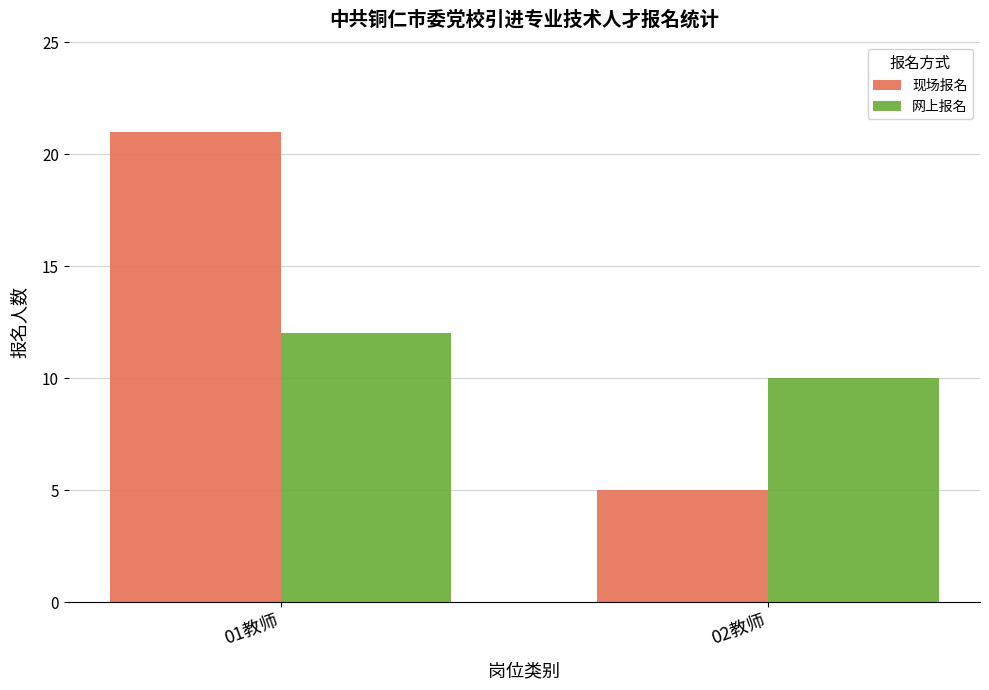

What position from the right is 01教师?

2